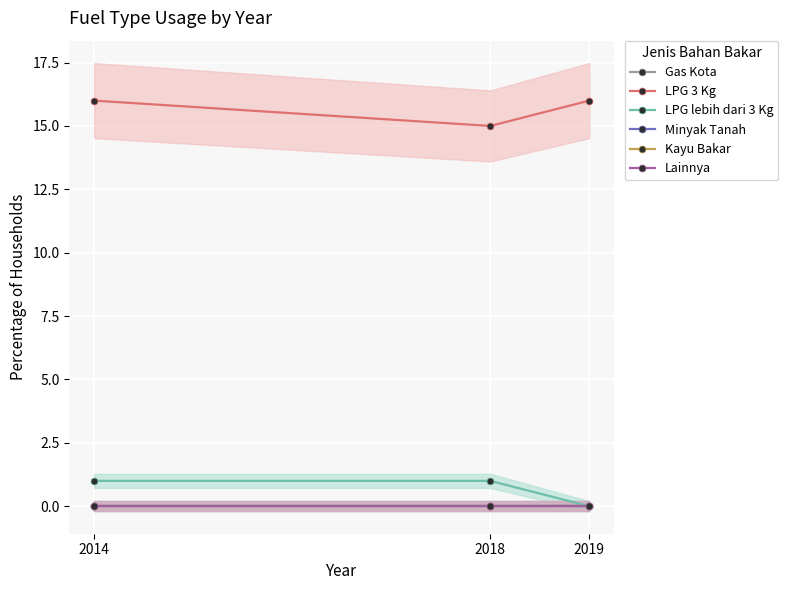

At how many categories does at least one series exceed 5?

3